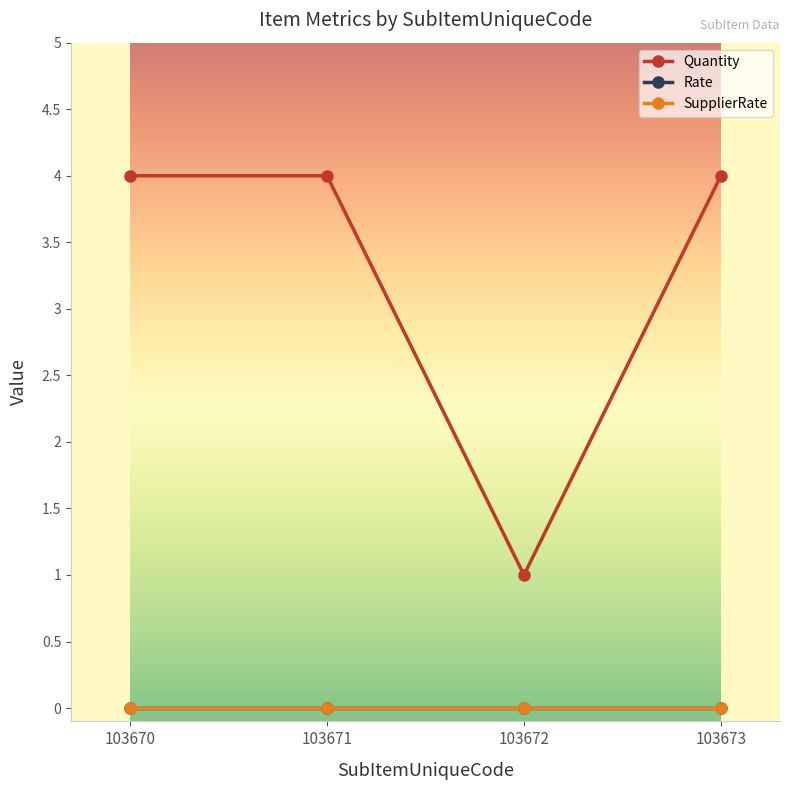

Is this an area chart (filled region under the line)?

No